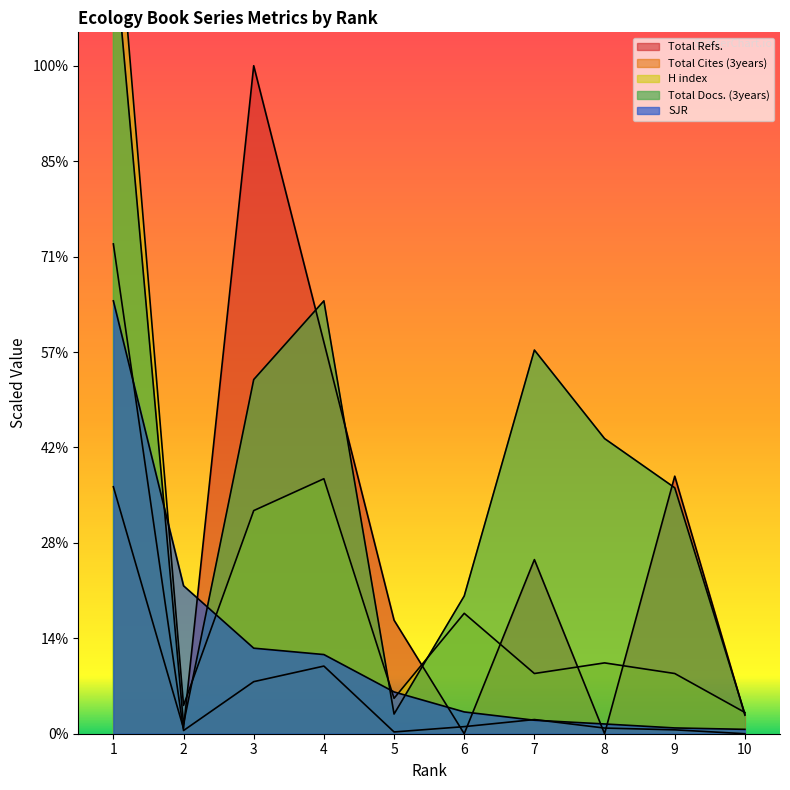

Which series has the largest range (max minus min)?

H index